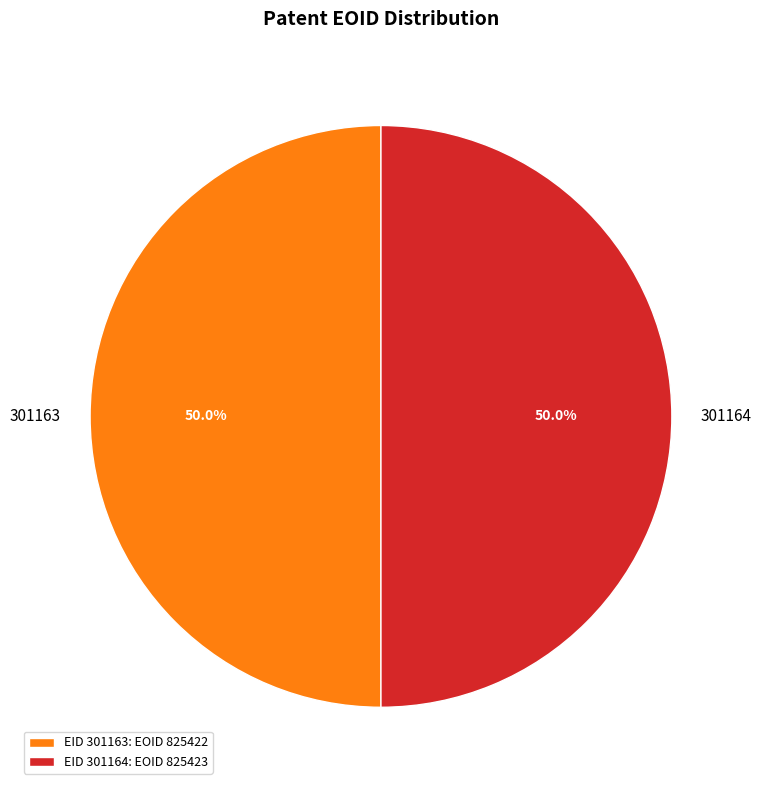

Is it true that 301163 is 40% of the pie?

False